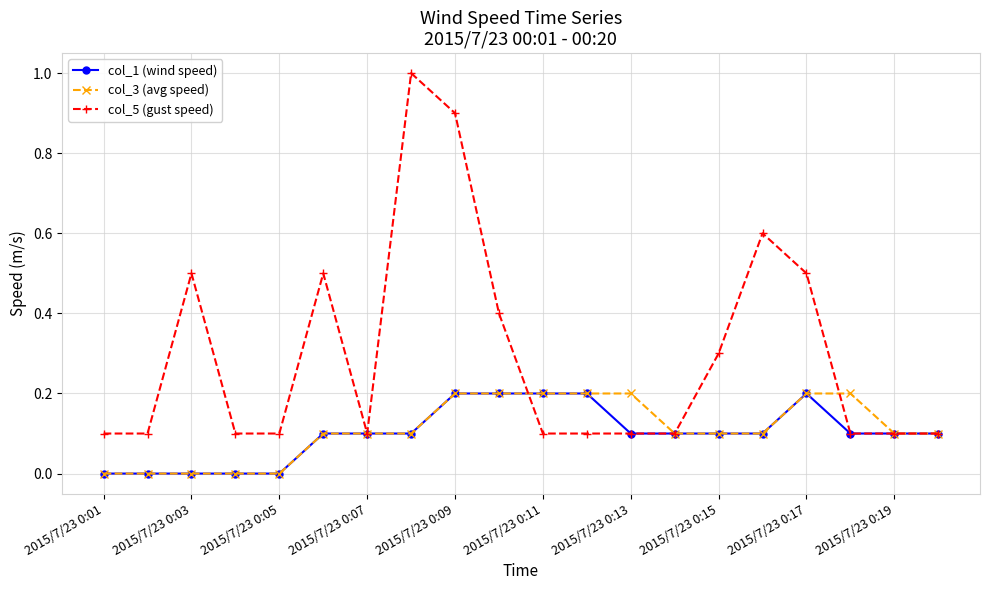

What is the maximum value shown in the chart?

1.0